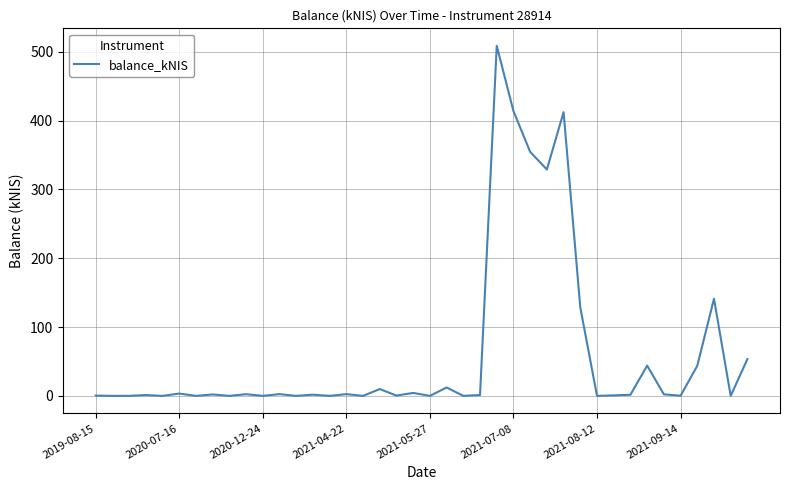

What is the greatest value displayed?

508.7